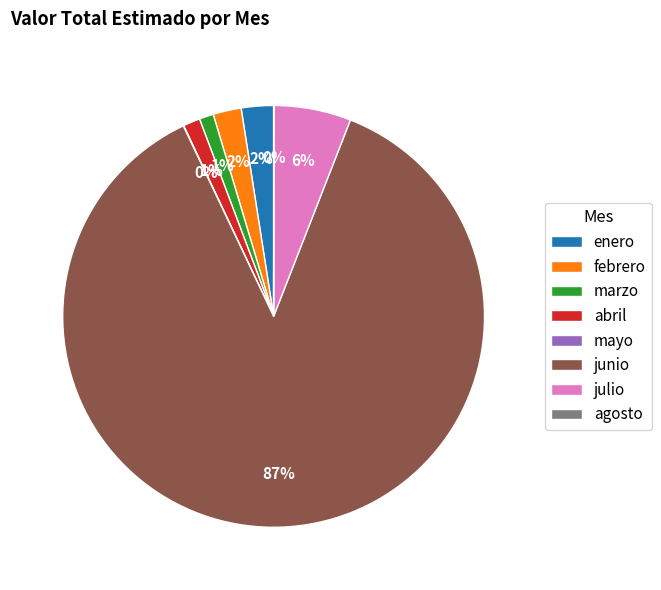

Is it true that junio is 75% of the pie?

False